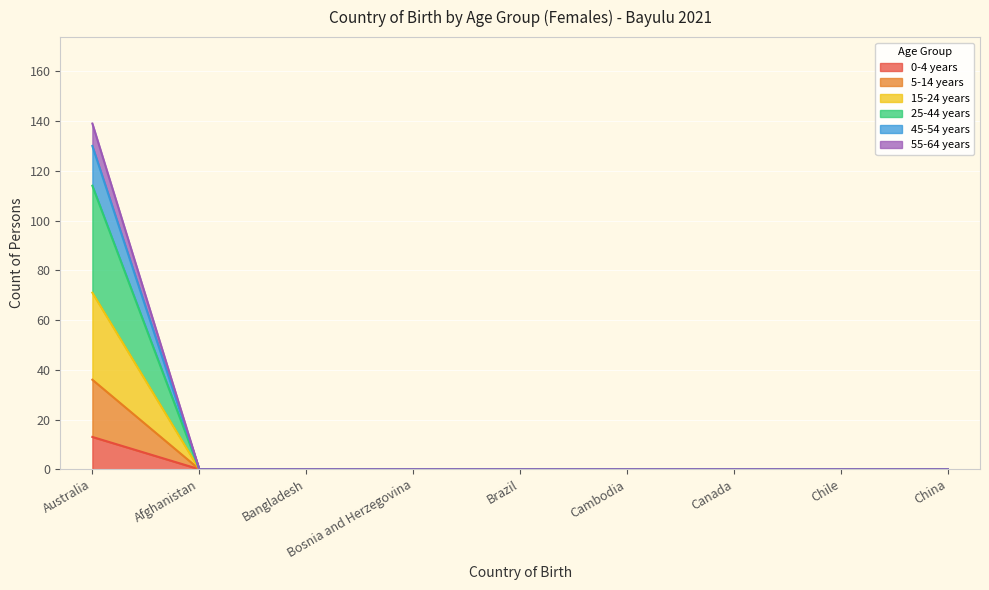

Rank the categories by 5-14 years value from lowest to highest.

Afghanistan, Bangladesh, Bosnia and Herzegovina, Brazil, Cambodia, Canada, Chile, China, Australia